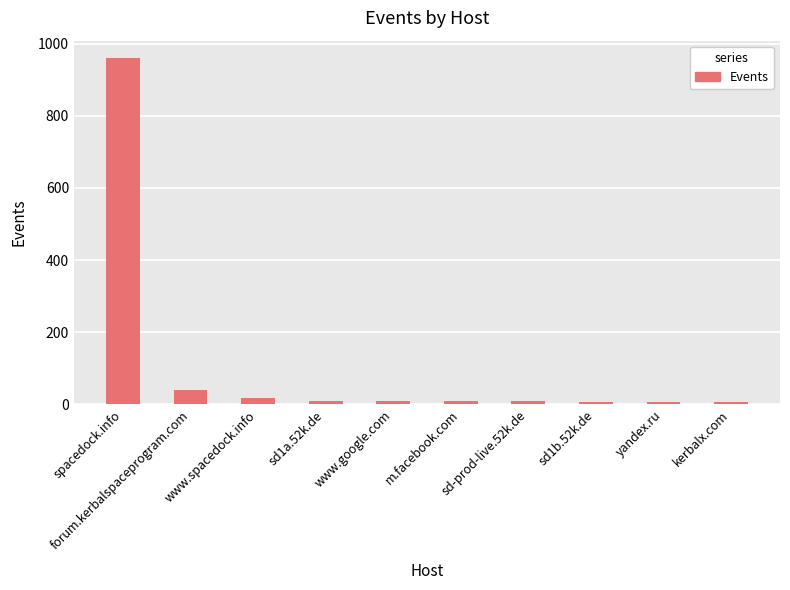

Which has a higher value, spacedock.info or yandex.ru?

spacedock.info